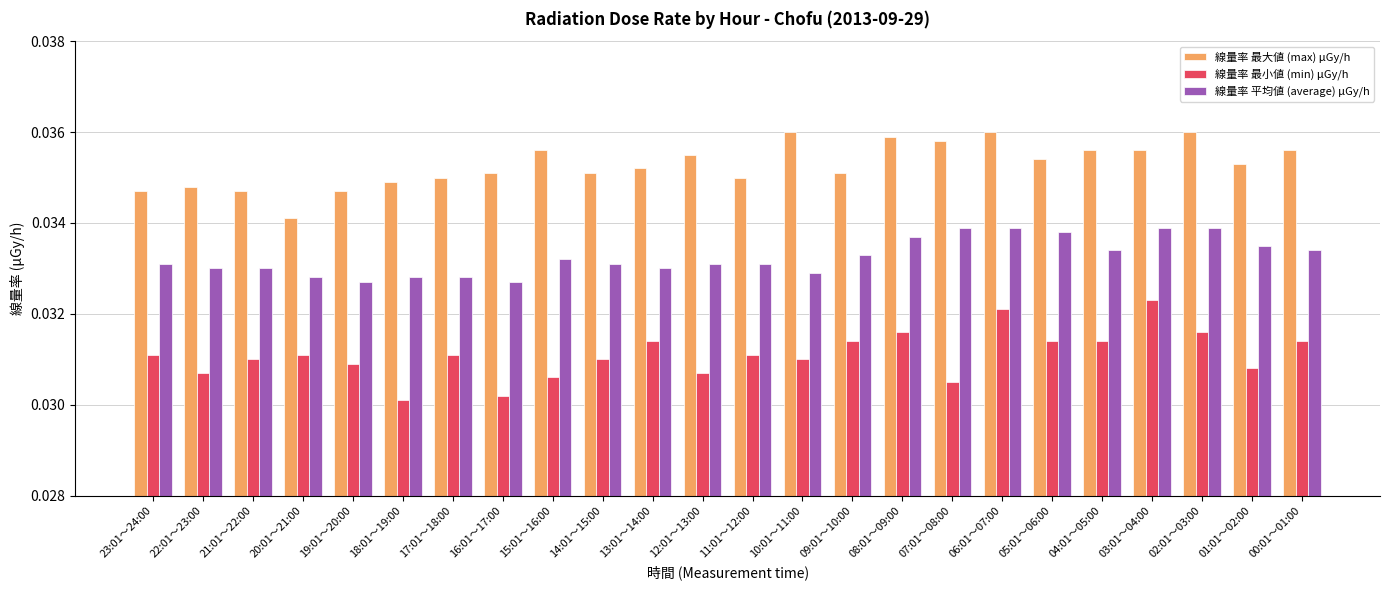

The value of 線量率 最小値 (min) μGy/h at 09:01～10:00 is 0.1. True or false?

False